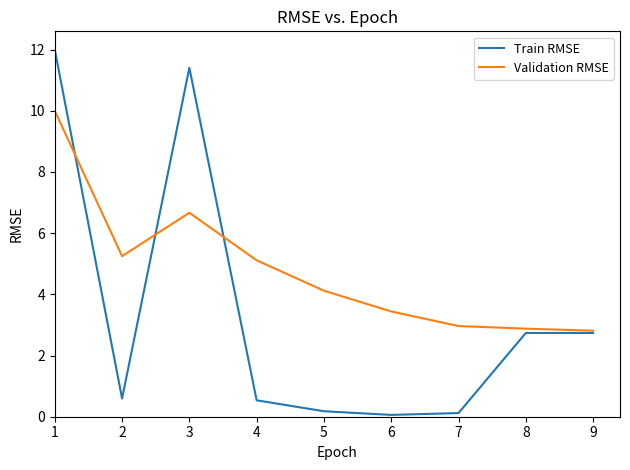

Reading left to right, transcribe all the data shown in this chart.

Train RMSE: 1=12.0	2=0.6	3=11.4	4=0.5	5=0.2	6=0.1	7=0.1	8=2.7	9=2.7
Validation RMSE: 1=10.0	2=5.2	3=6.7	4=5.1	5=4.1	6=3.4	7=3.0	8=2.9	9=2.8